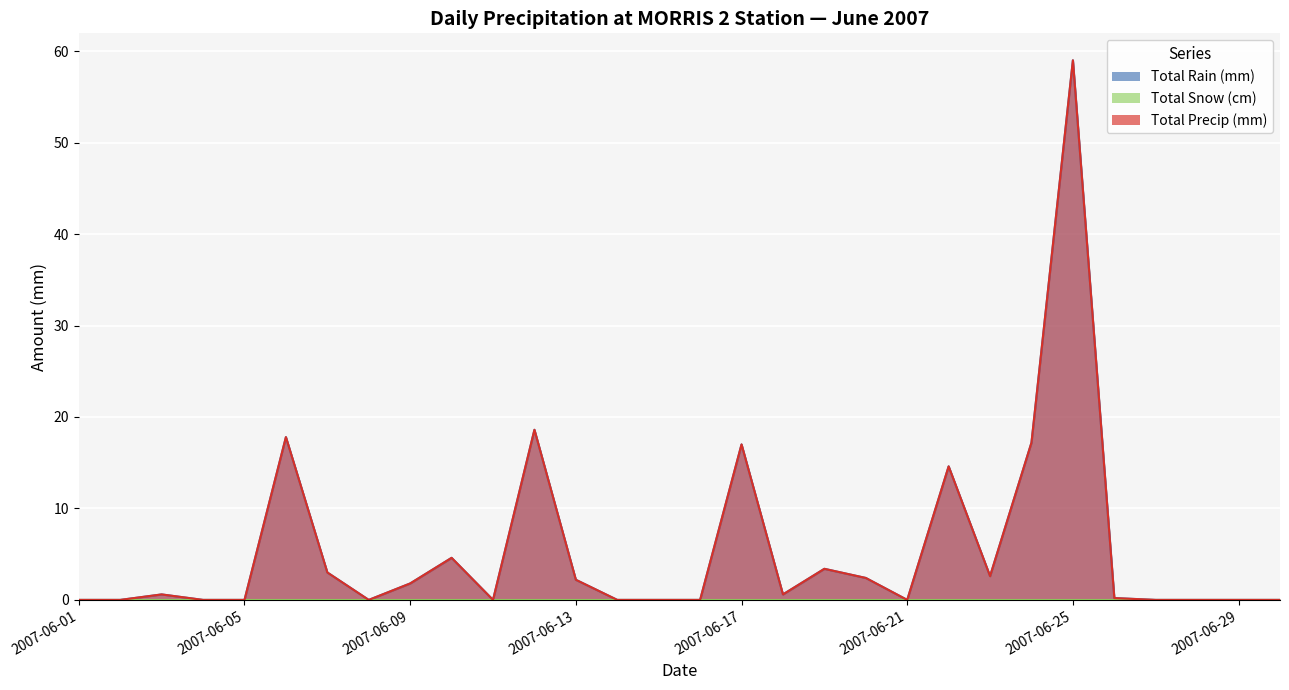

Which series has the largest total across all categories?

Total Rain (mm)